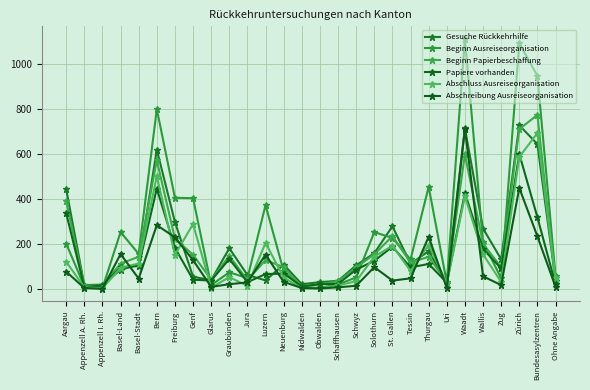

Count the number of data series in this chart.

6